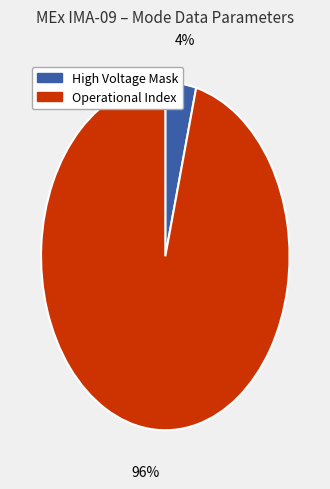

How many segments does this pie chart have?

2